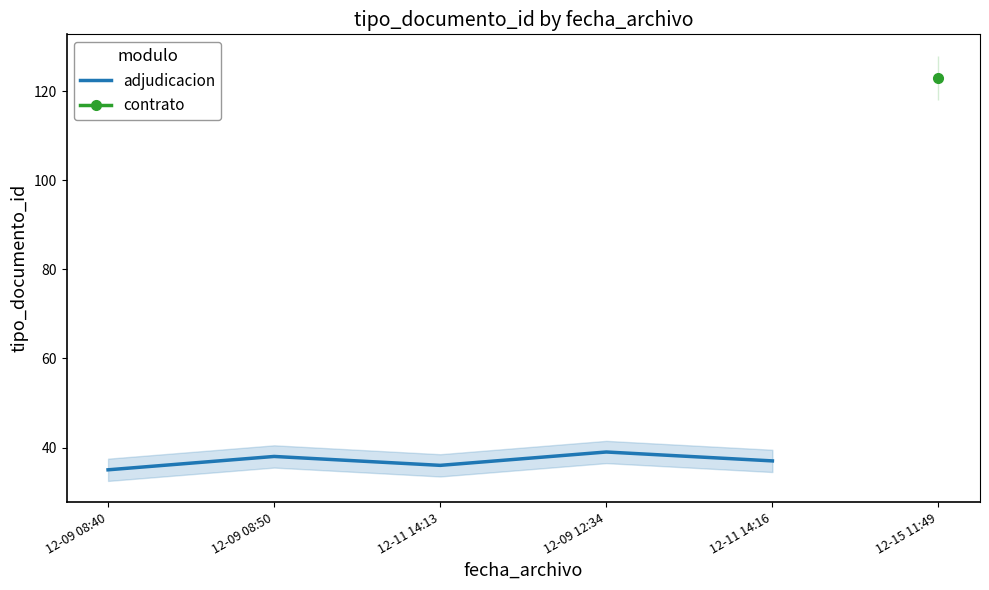

Count the values in the range 36 to 38.

3